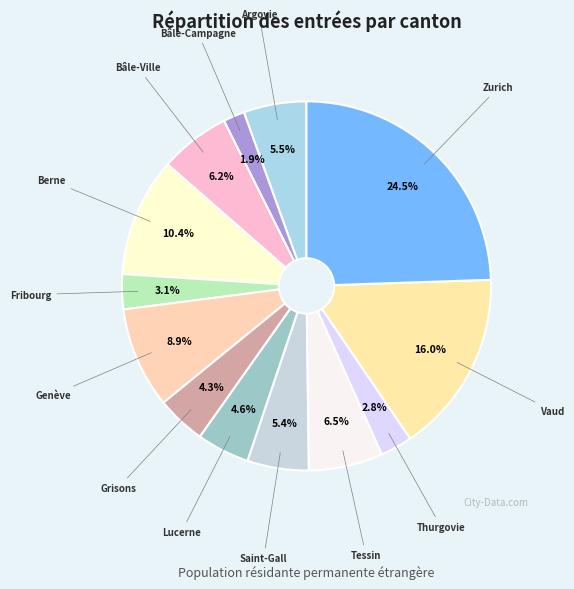

What percentage do Saint-Gall and Bâle-Ville together represent?

11.6%